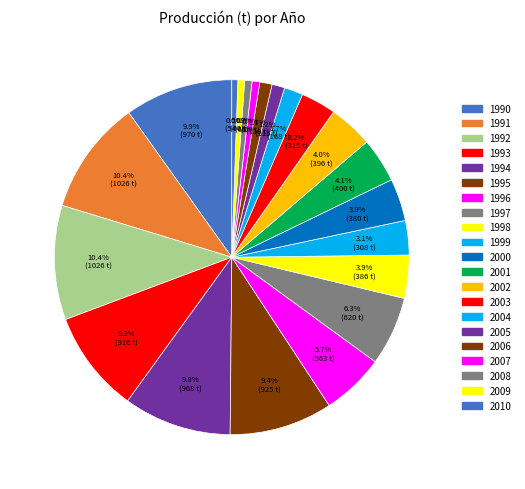

Does any single category account for the majority?

No